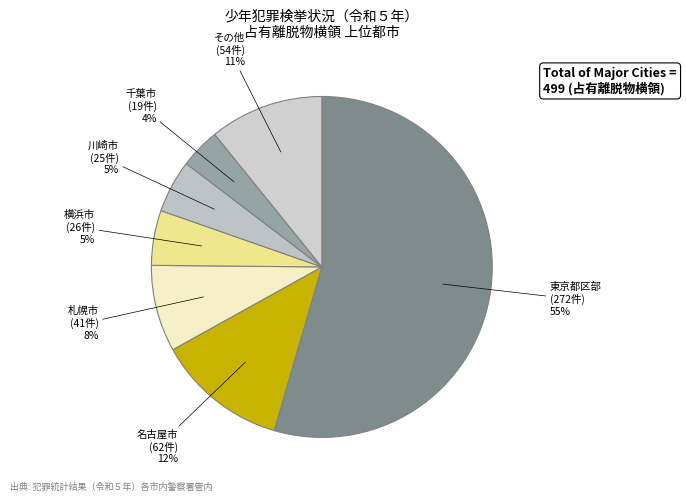

Is there a majority slice in this chart?

Yes